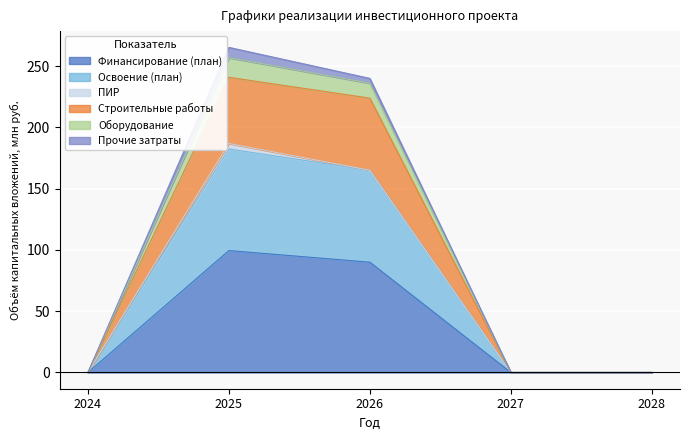

Does the chart display data point markers on the line(s)?

No